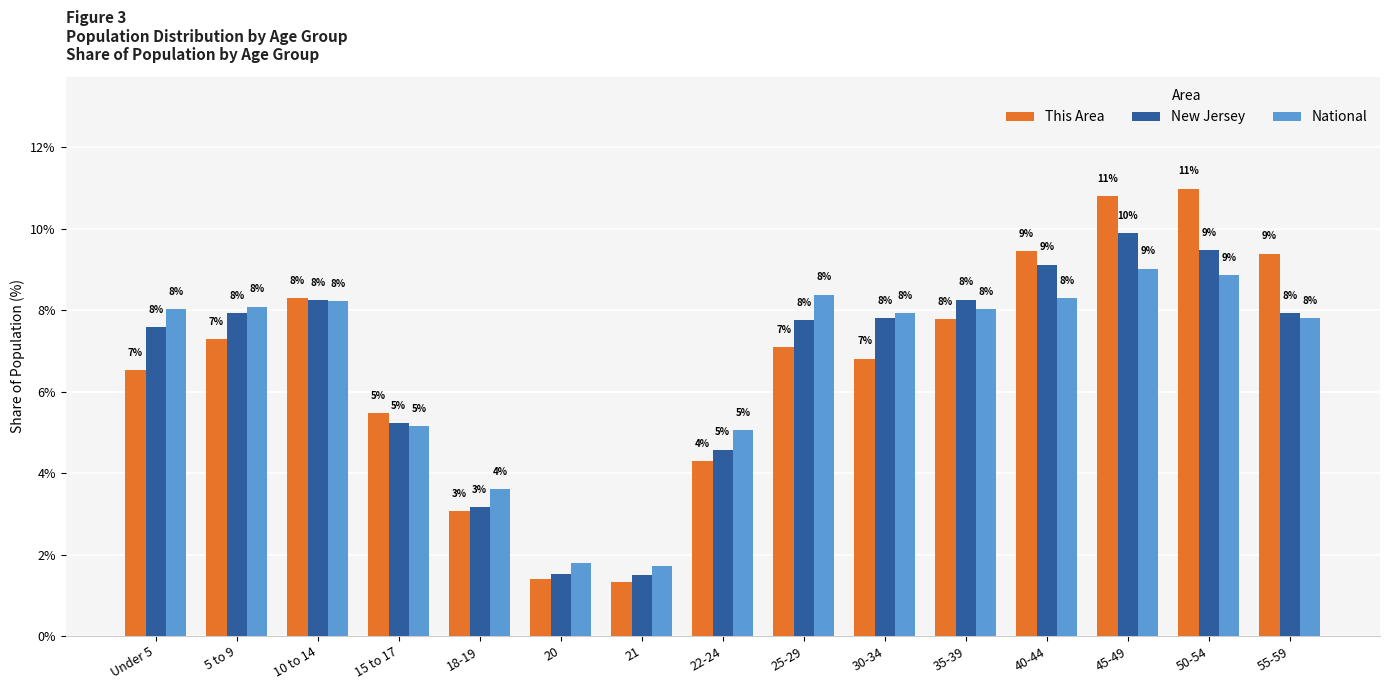

At how many categories does at least one series exceed 2?

13